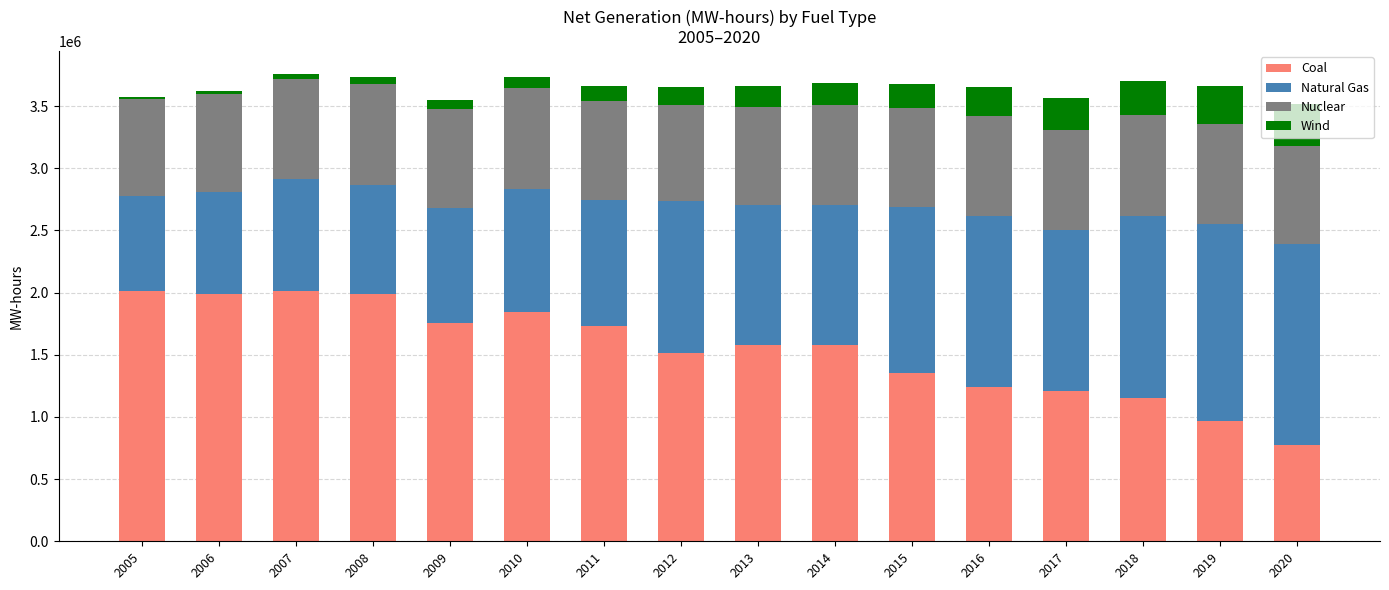

What is the value of the Coal bar at the 14th from the left?

1149487